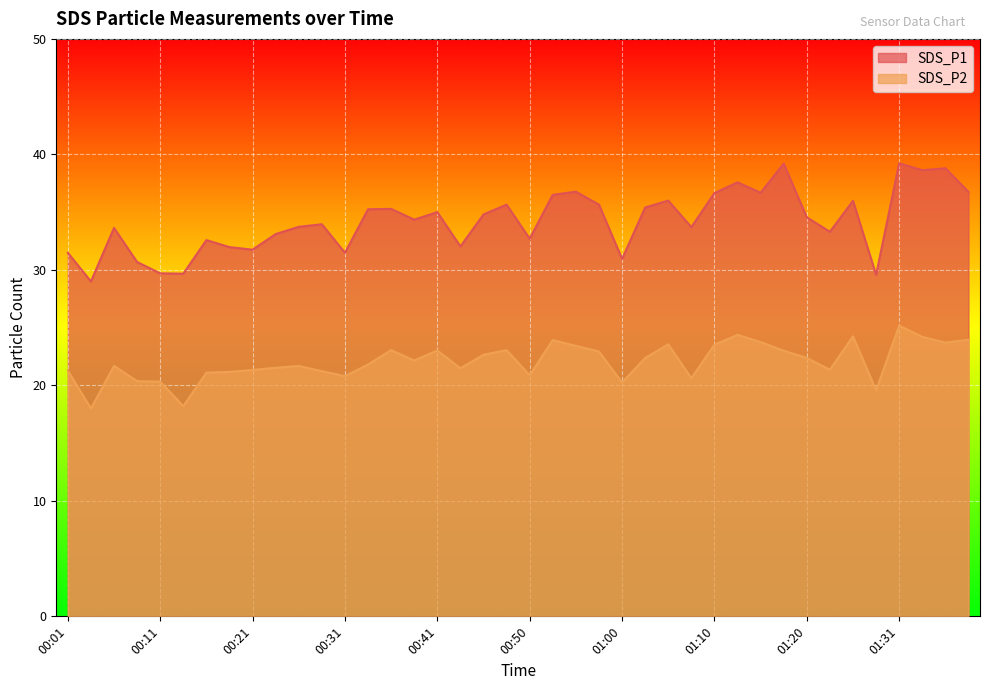

Where is SDS_P1 nearest to the value 34?

00:28